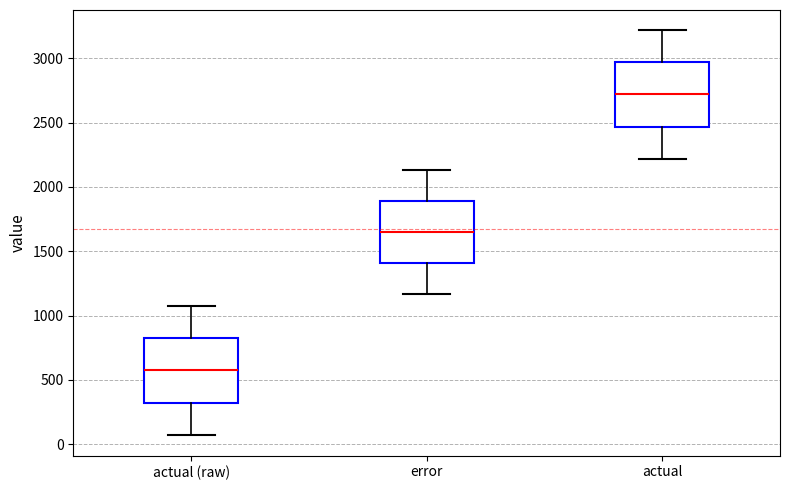

Which box's median line is the highest?

actual